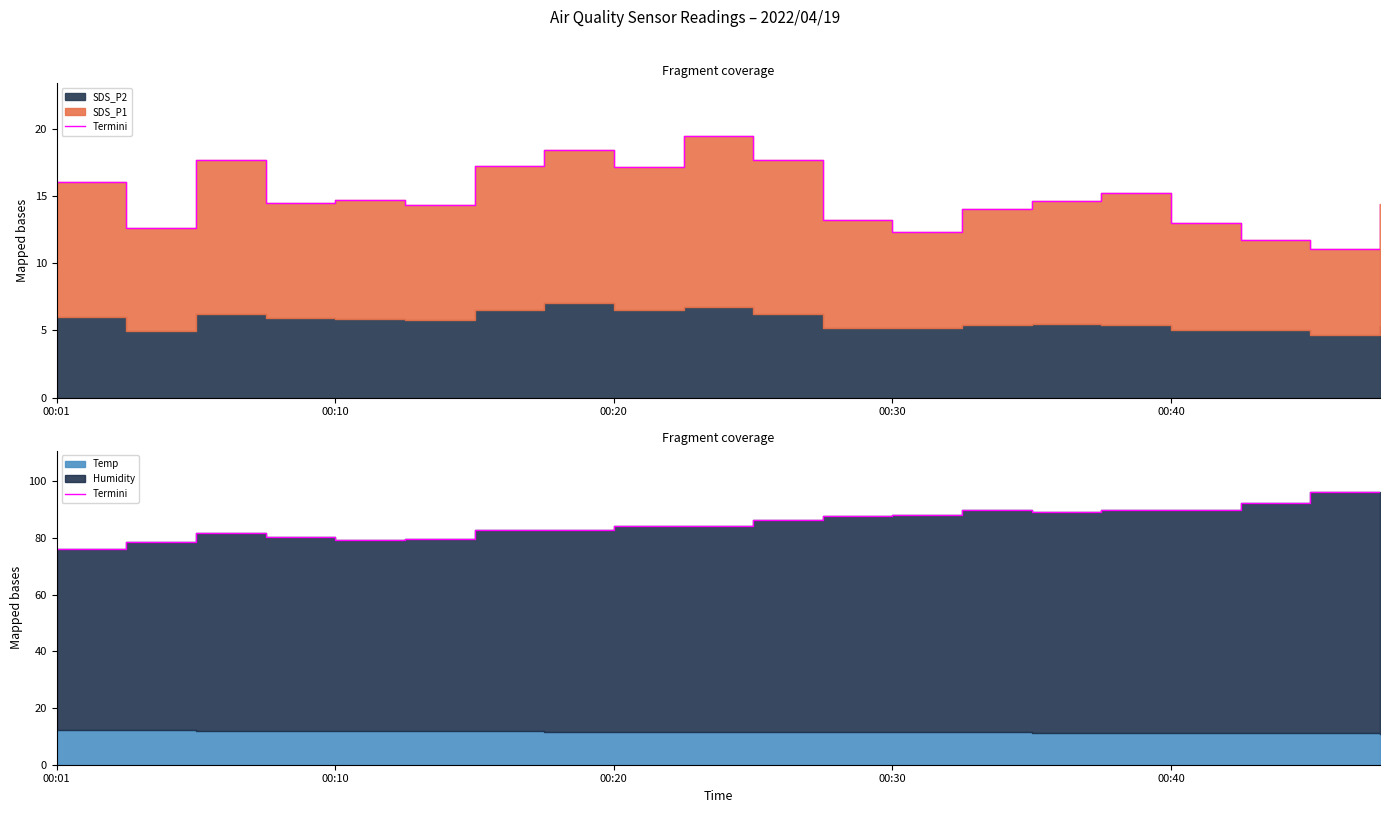

What is the change in value from 10 to 13?

+3.5